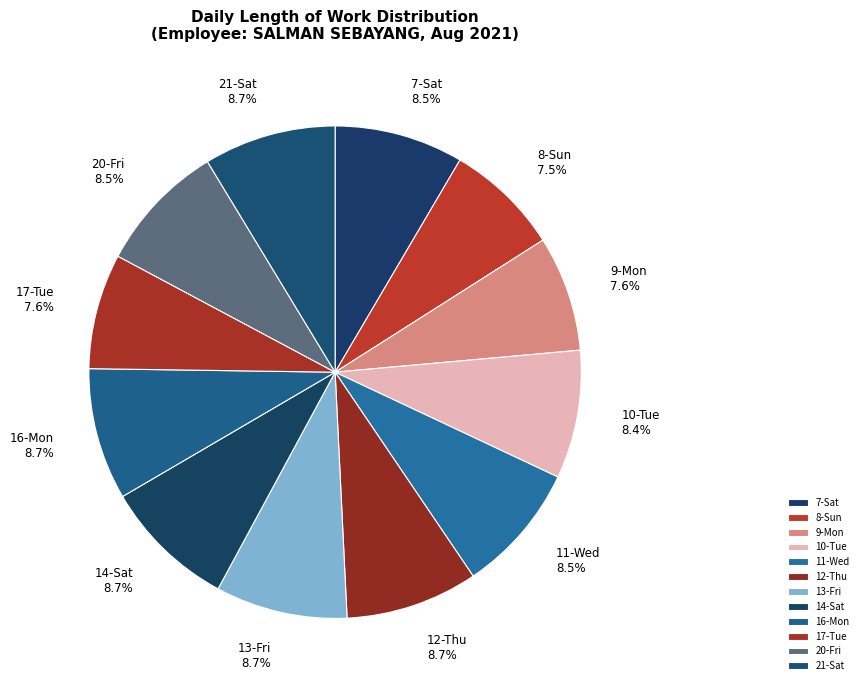

Is there any slice that represents more than half of the pie?

No